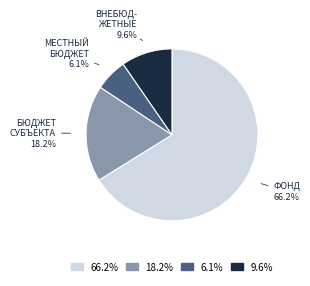

How many slices are in this pie chart?

4